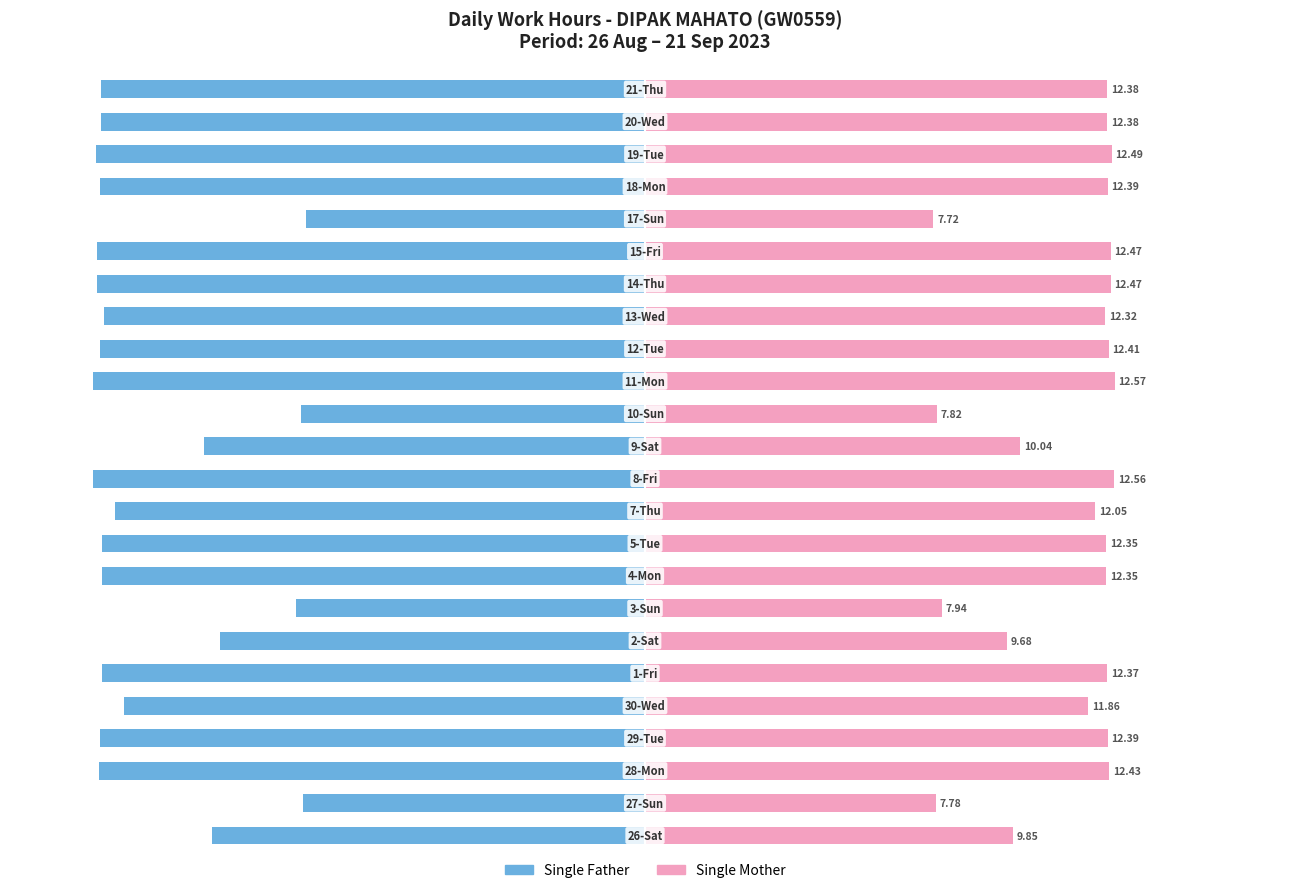

What is the difference between the maximum and minimum values in the Single Mother series?

4.9